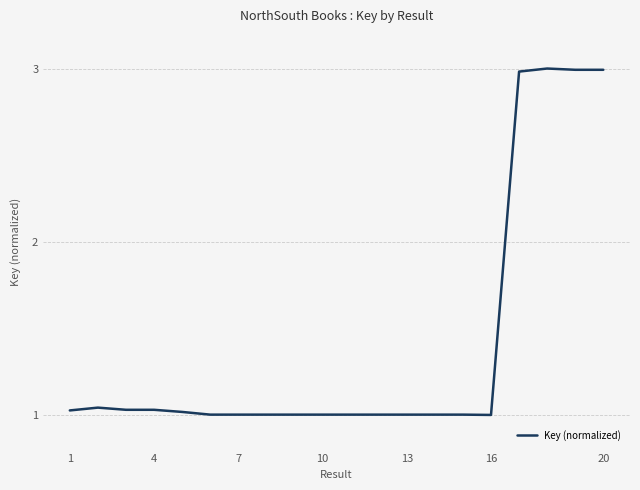

What is the difference between the maximum and minimum values?

2.0